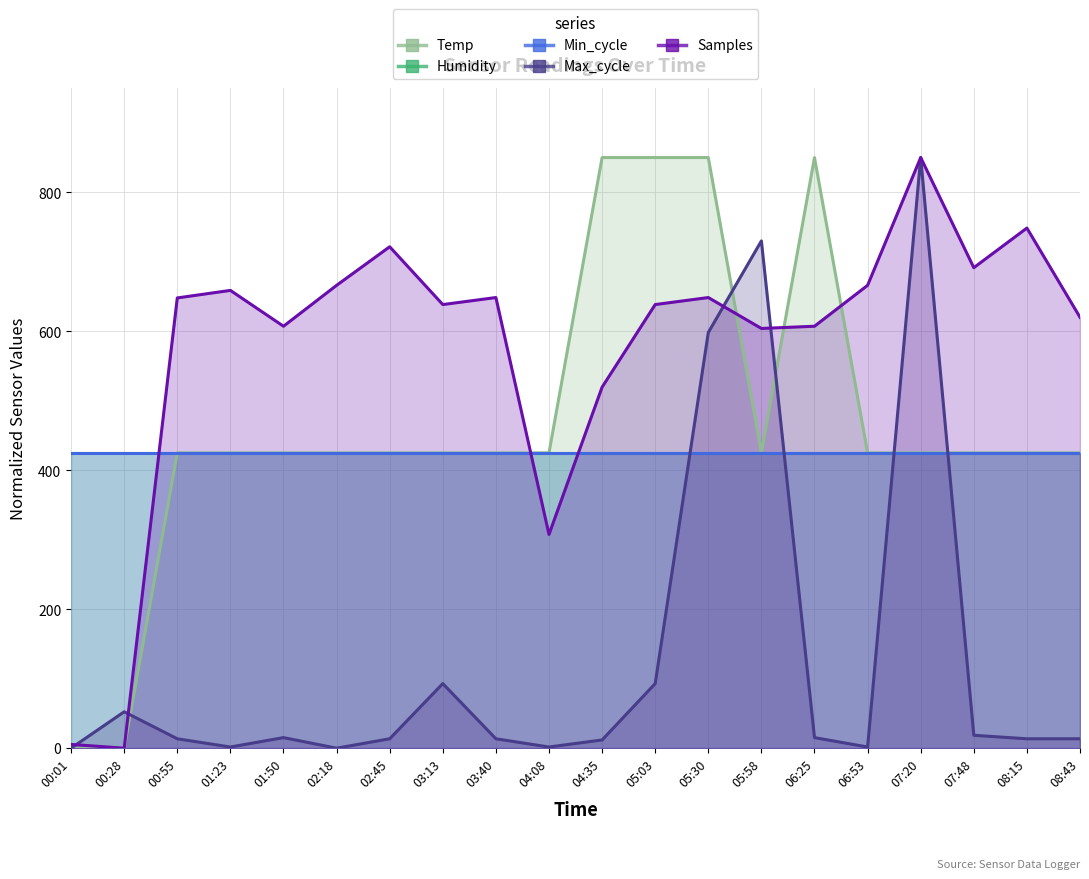

How many positive values does the Max_cycle series have?

18